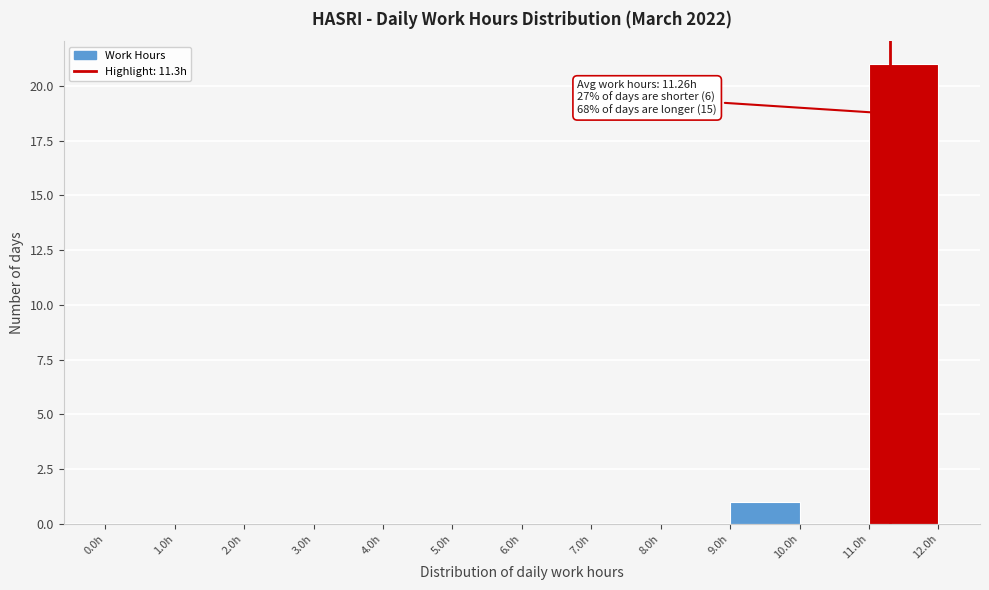

Over which range of the x-axis is the bar tallest?

11 to 12